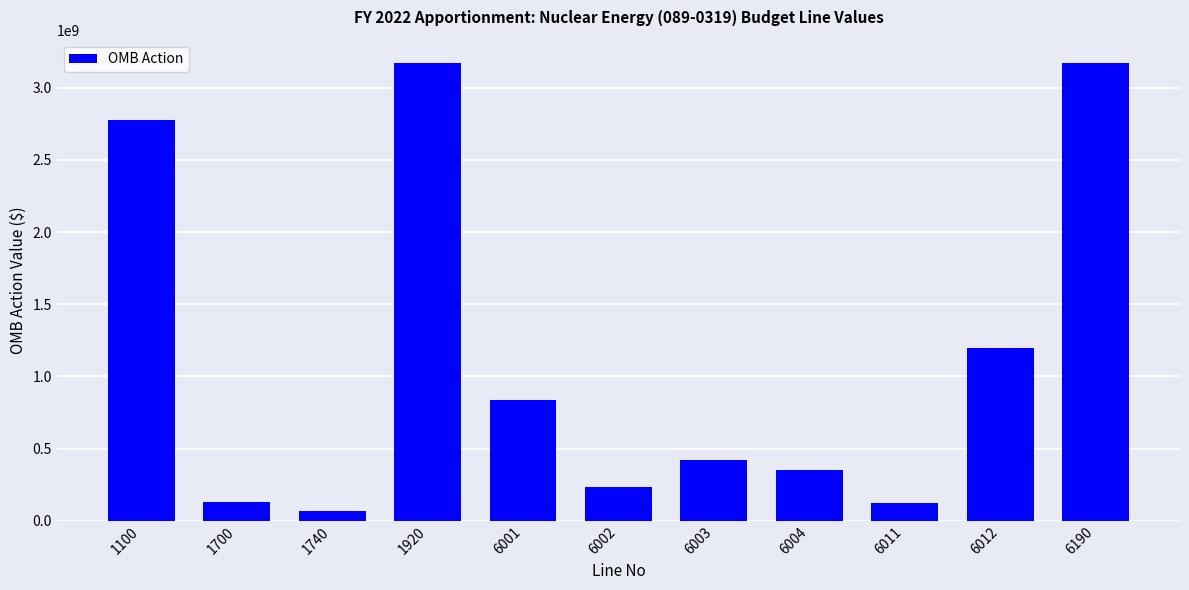

What is the average value?

1135595403